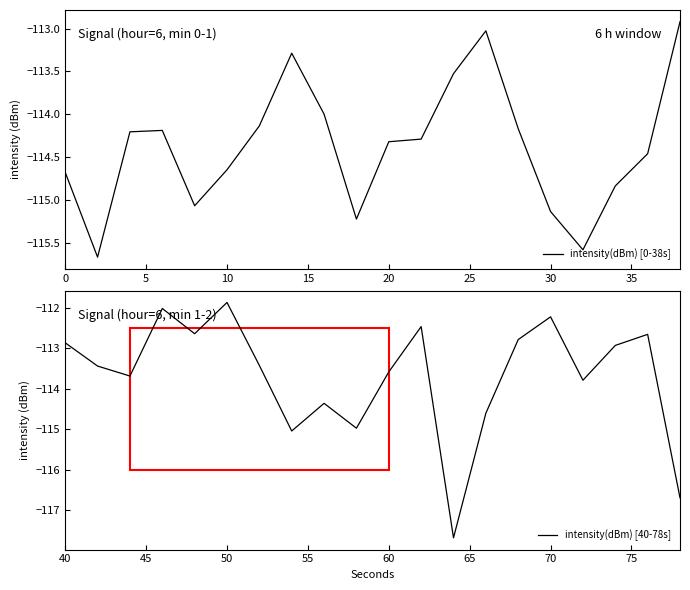

How many interior local valleys does the intensity(dBm) [0-38s] series have?

4